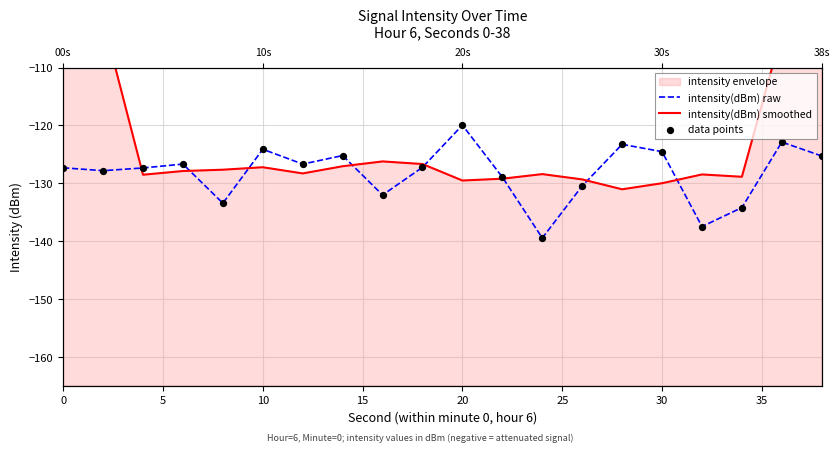

Which series has the largest total across all categories?

intensity(dBm) smoothed